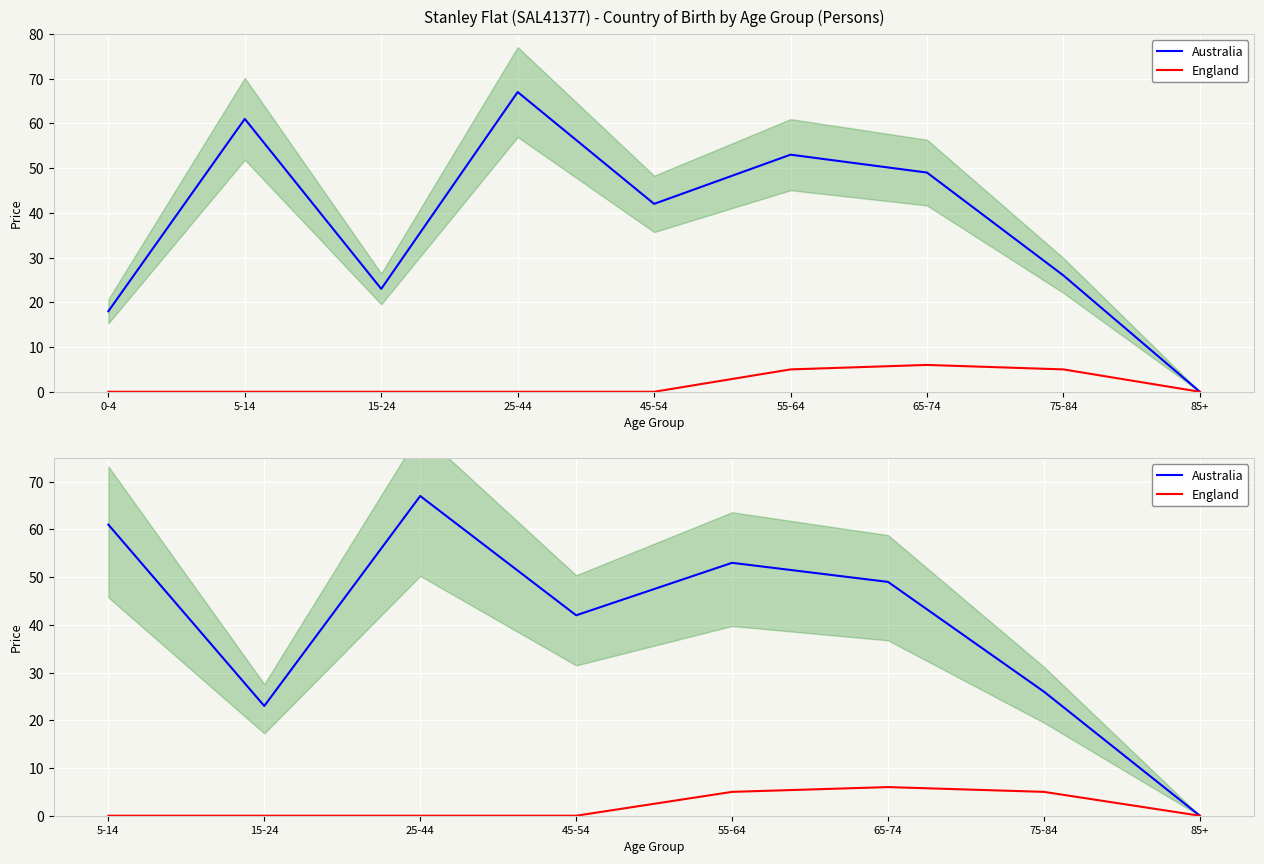

How many data points in Australia are less than 42?

4